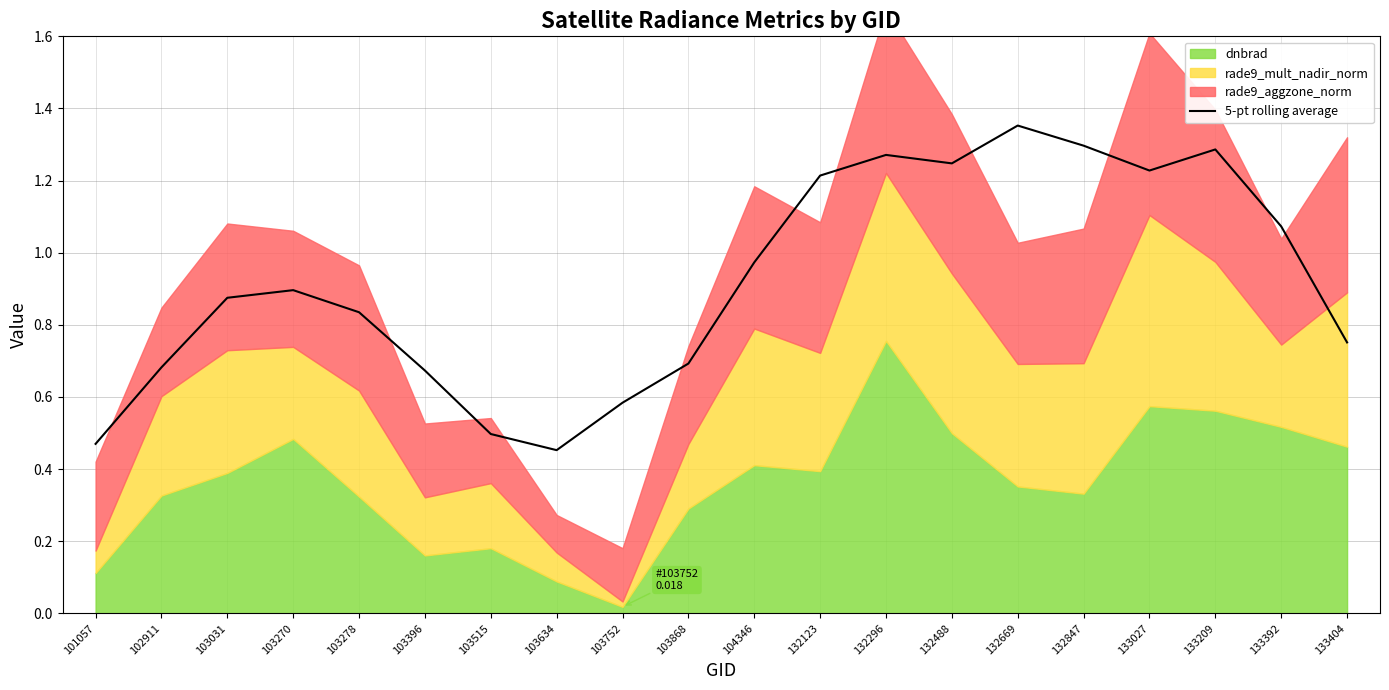

What value does the data have at 103515?

0.5